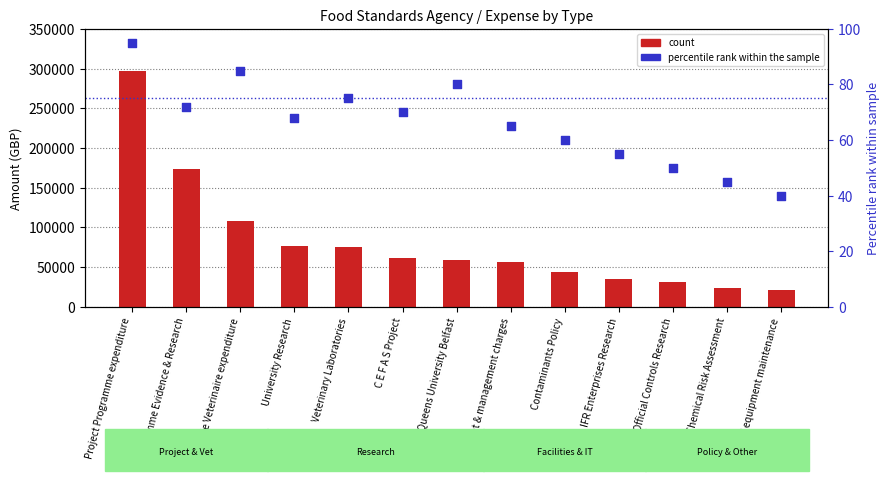

Which series contains the lowest Y value?

percentile rank within the sample